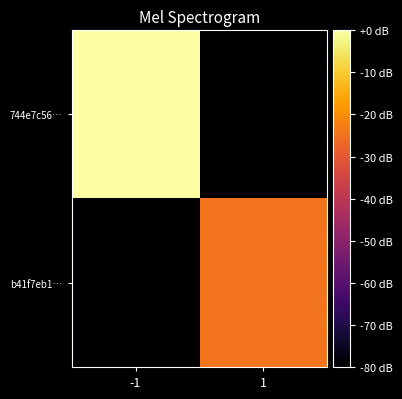

At 1, list the series in order from largest to smallest.

b41f7eb1…, 744e7c56…